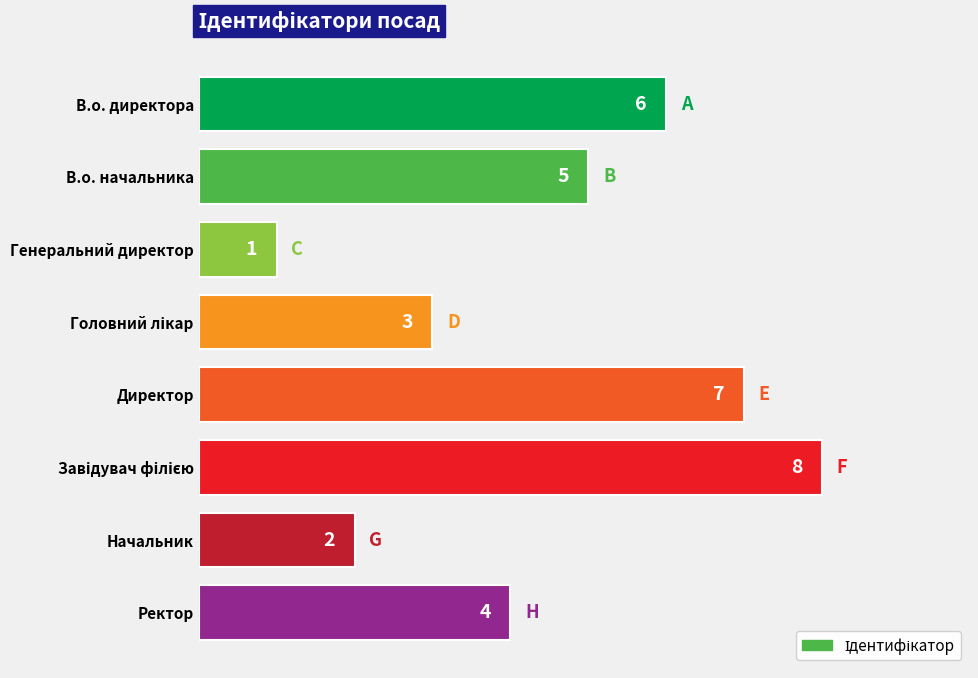

How many bars are there in total?

8